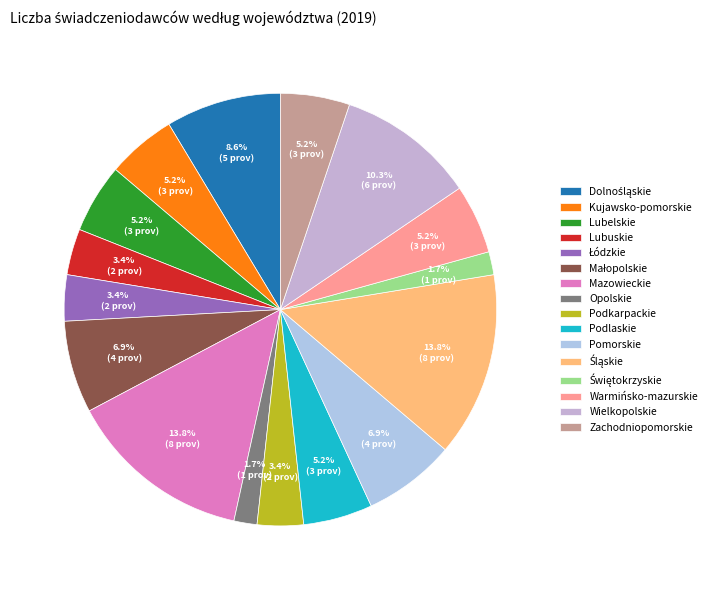

How many slices are in this pie chart?

16